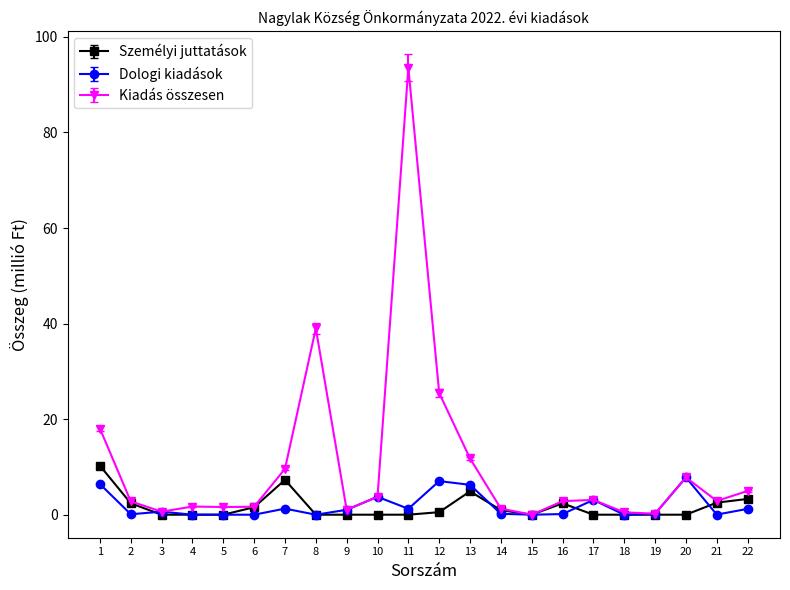

True or false: Dologi kiadások has more than 2 interior local peaks.

True